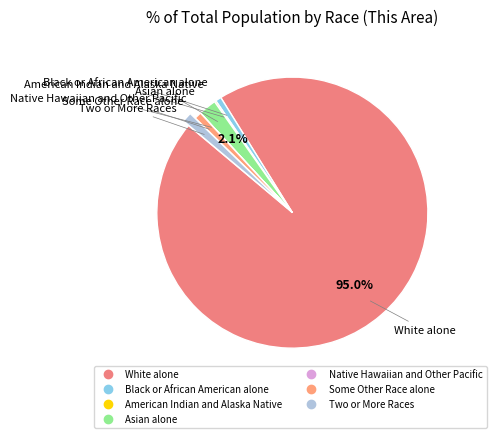

To the nearest percent, what is the difference between the largest and smallest slice percentages?

95%